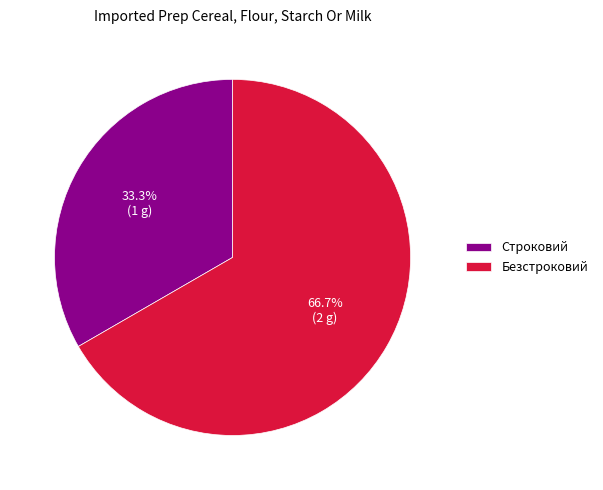

Which slice is the smallest?

Строковий